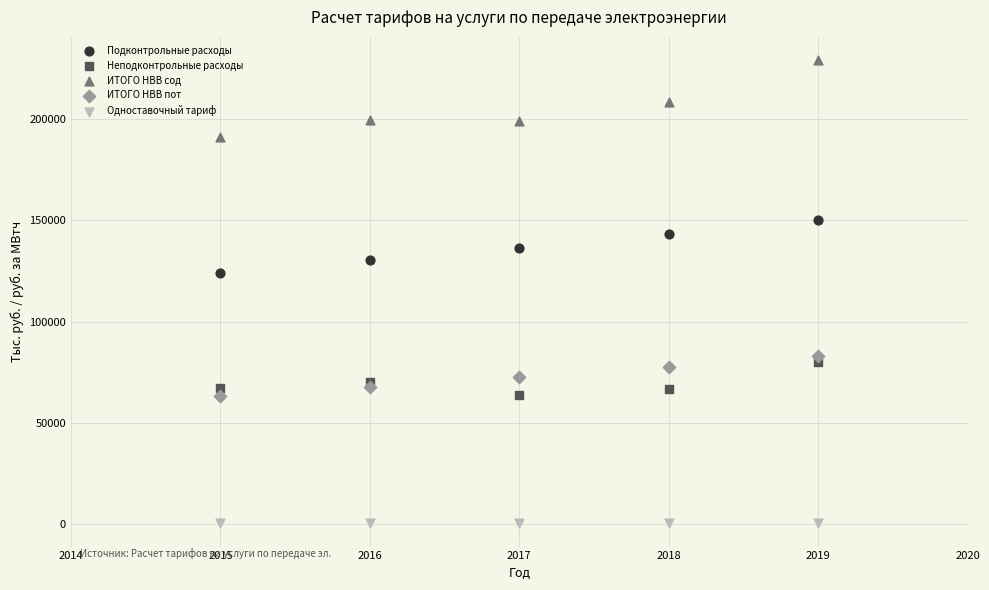

Which series has the largest Y range (max minus min)?

ИТОГО НВВ сод